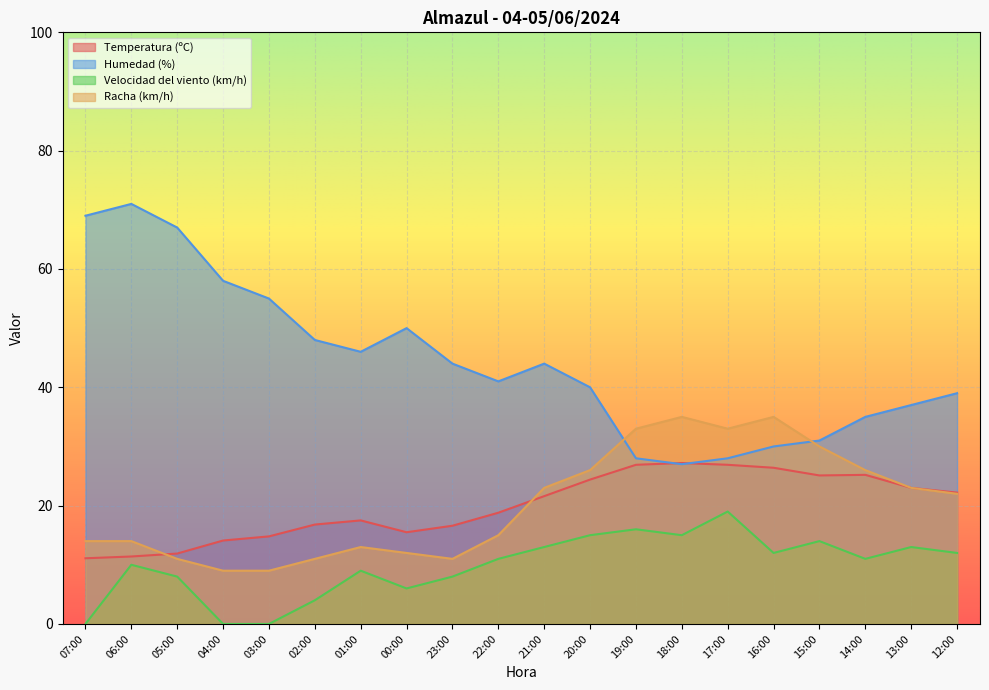

Rank the categories by Humedad (%) value from highest to lowest.

06:00, 07:00, 05:00, 04:00, 03:00, 00:00, 02:00, 01:00, 23:00, 21:00, 22:00, 20:00, 12:00, 13:00, 14:00, 15:00, 16:00, 19:00, 17:00, 18:00